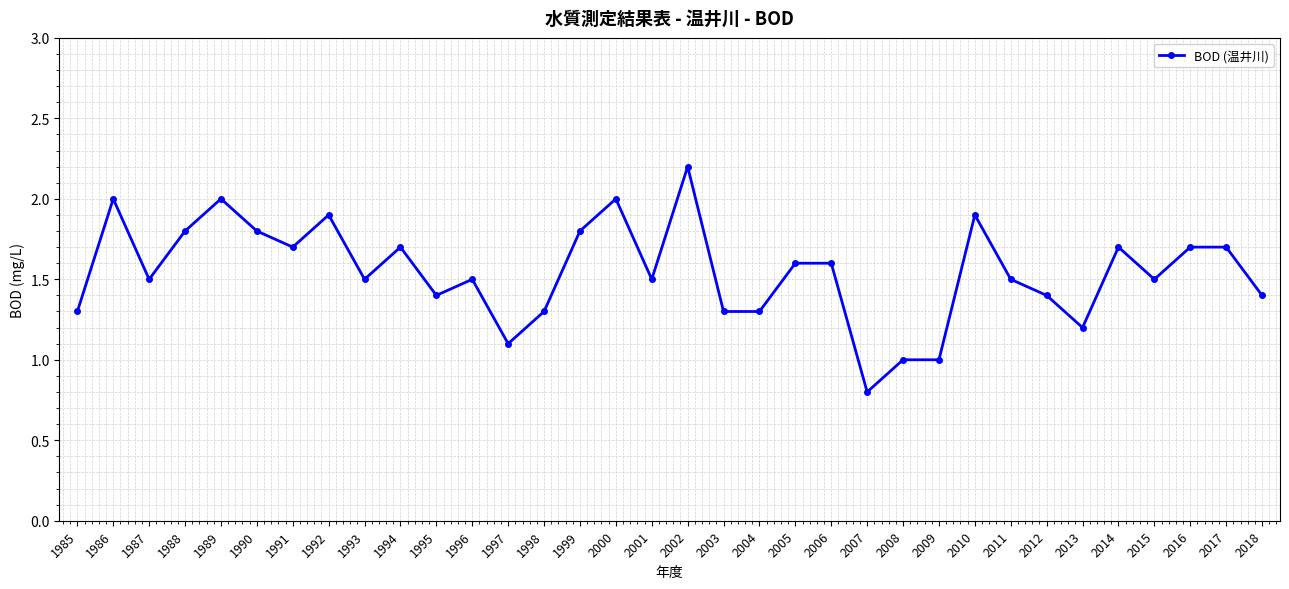

Approximately how many times larger is the value at 1990 compared to 2017?

1.1